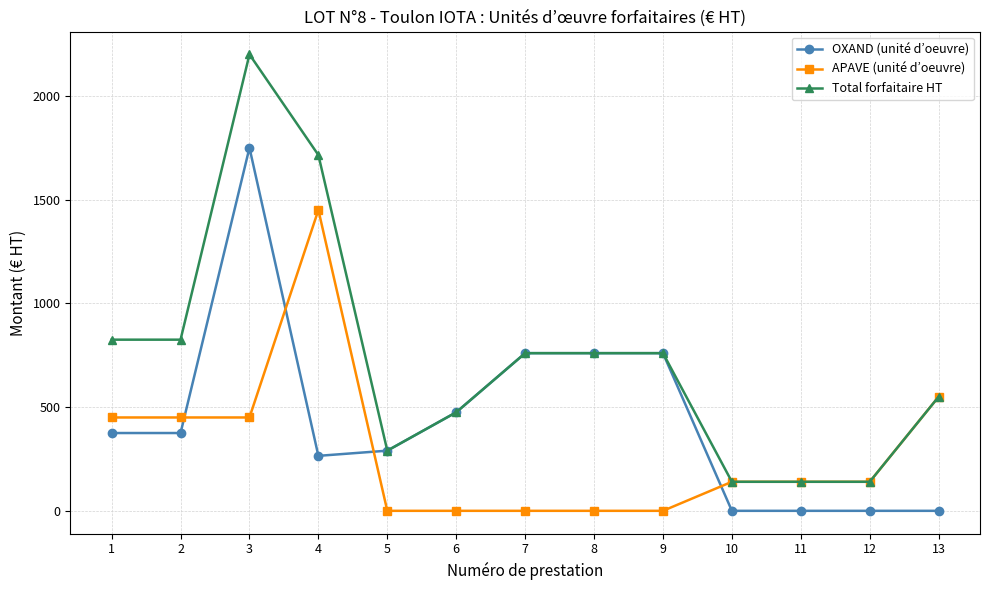

Is this an area chart (filled region under the line)?

No